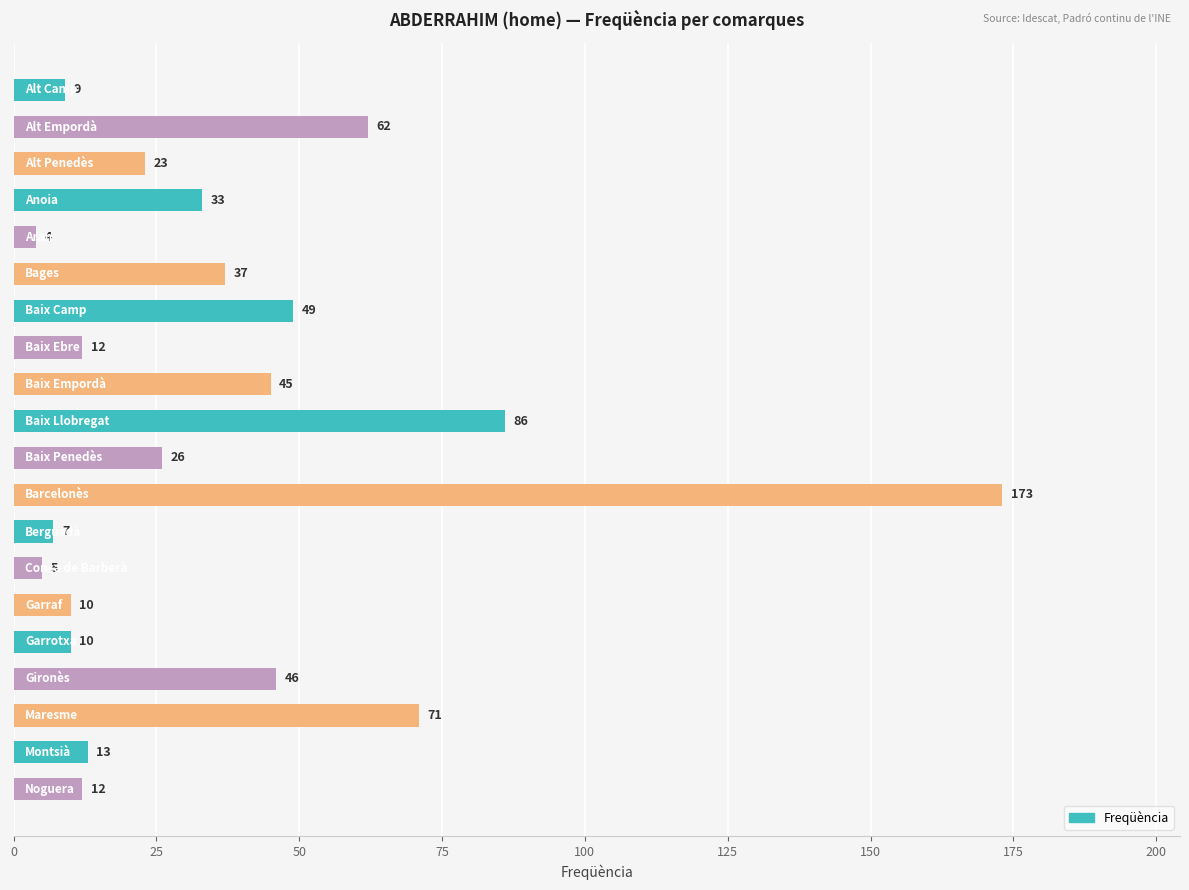

What is the value of the 17th bar from the top?

46